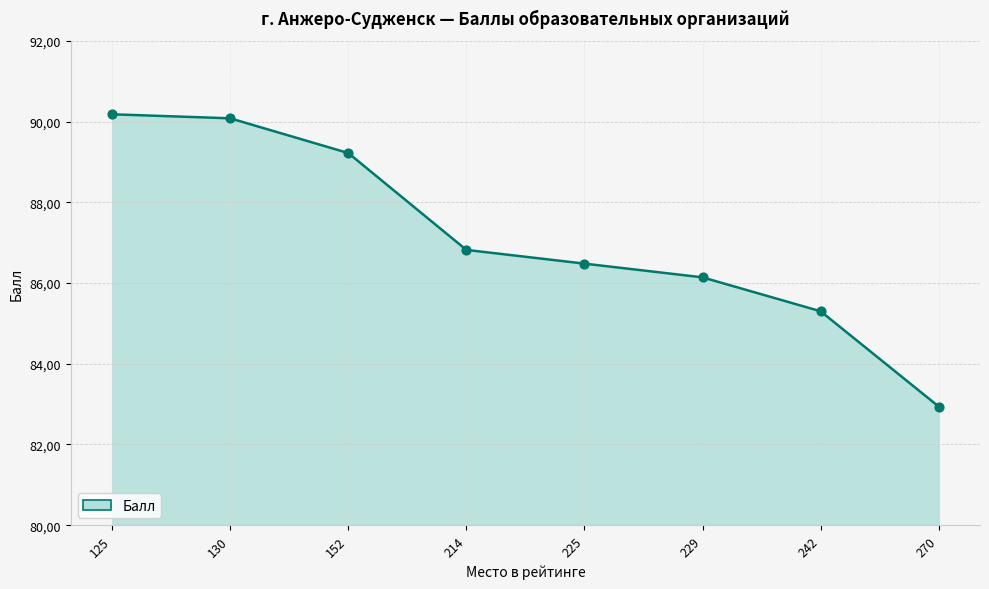

Which has a higher value, 214 or 225?

214